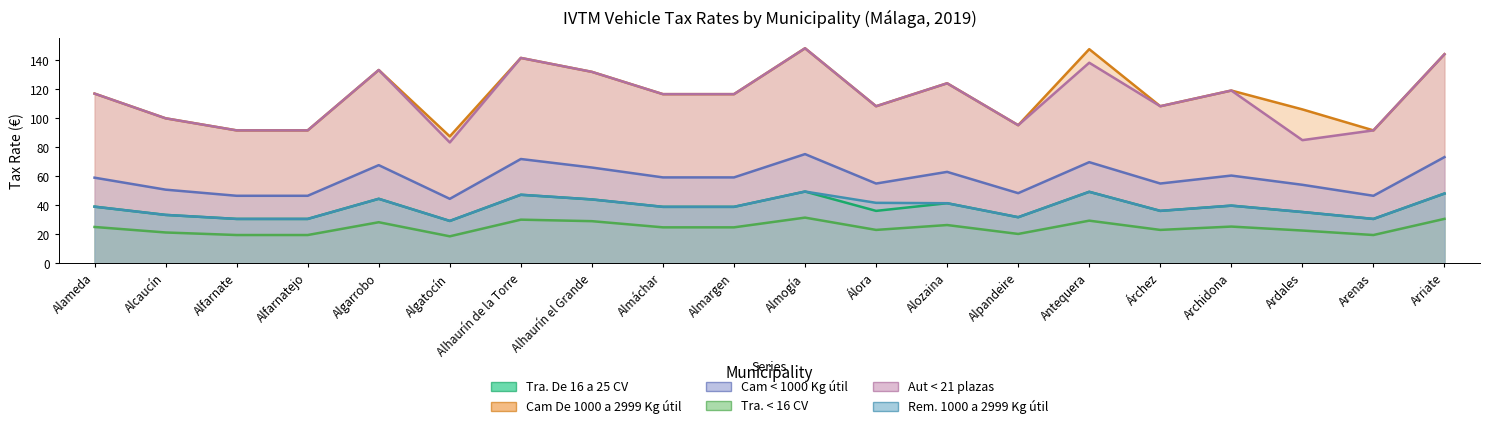

What is the sum of the Tra. De 16 a 25 CV values at Alfarnate and Ardales?

65.9